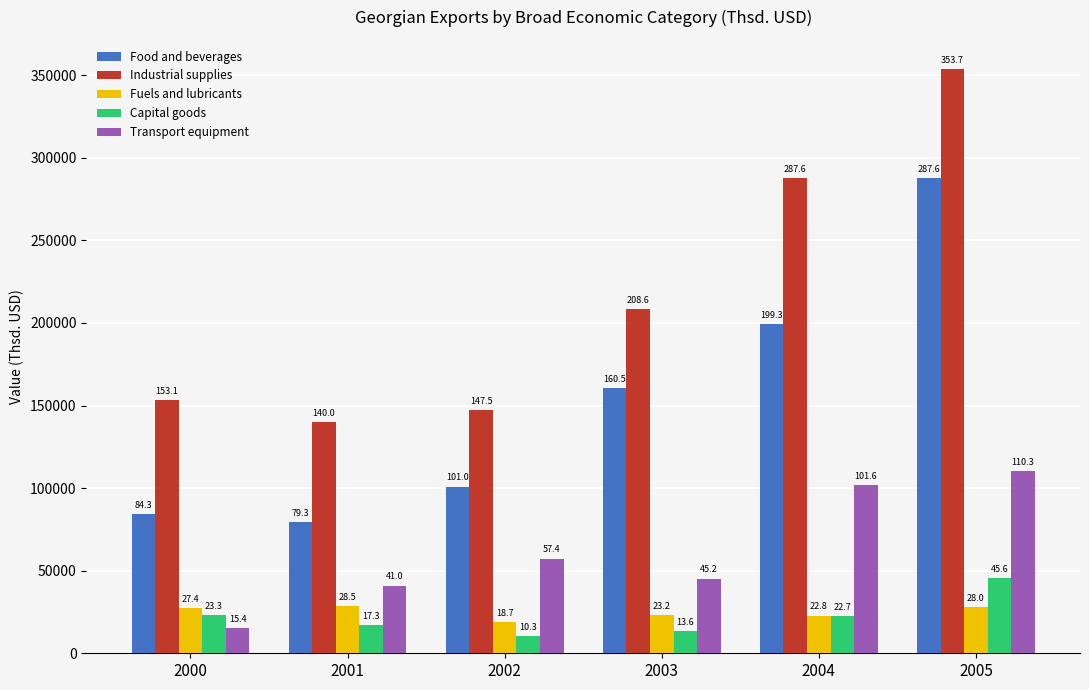

Does the chart contain any negative values?

No